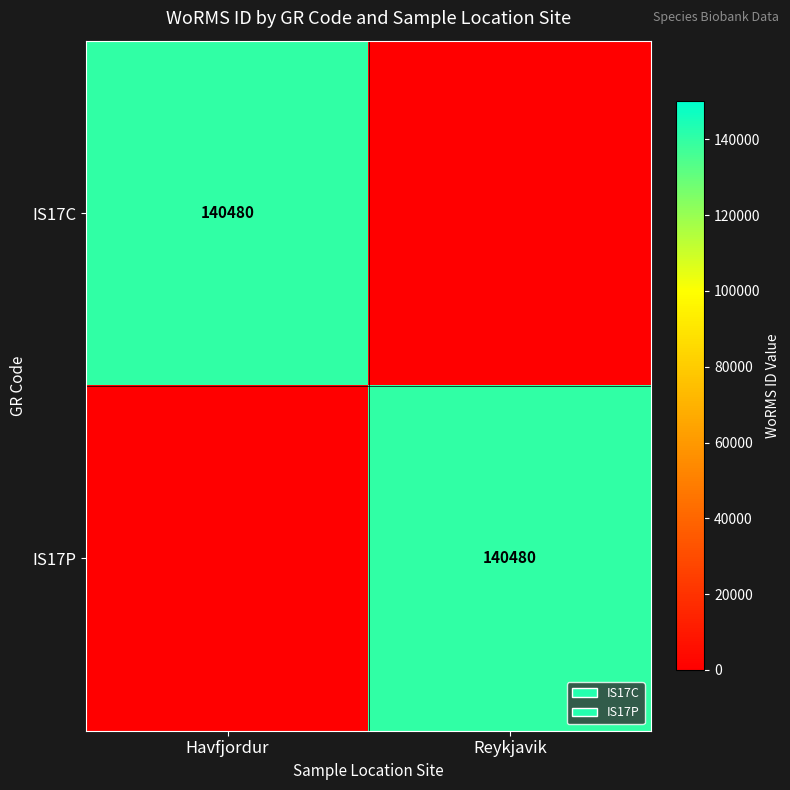

Count the number of data series in this chart.

2